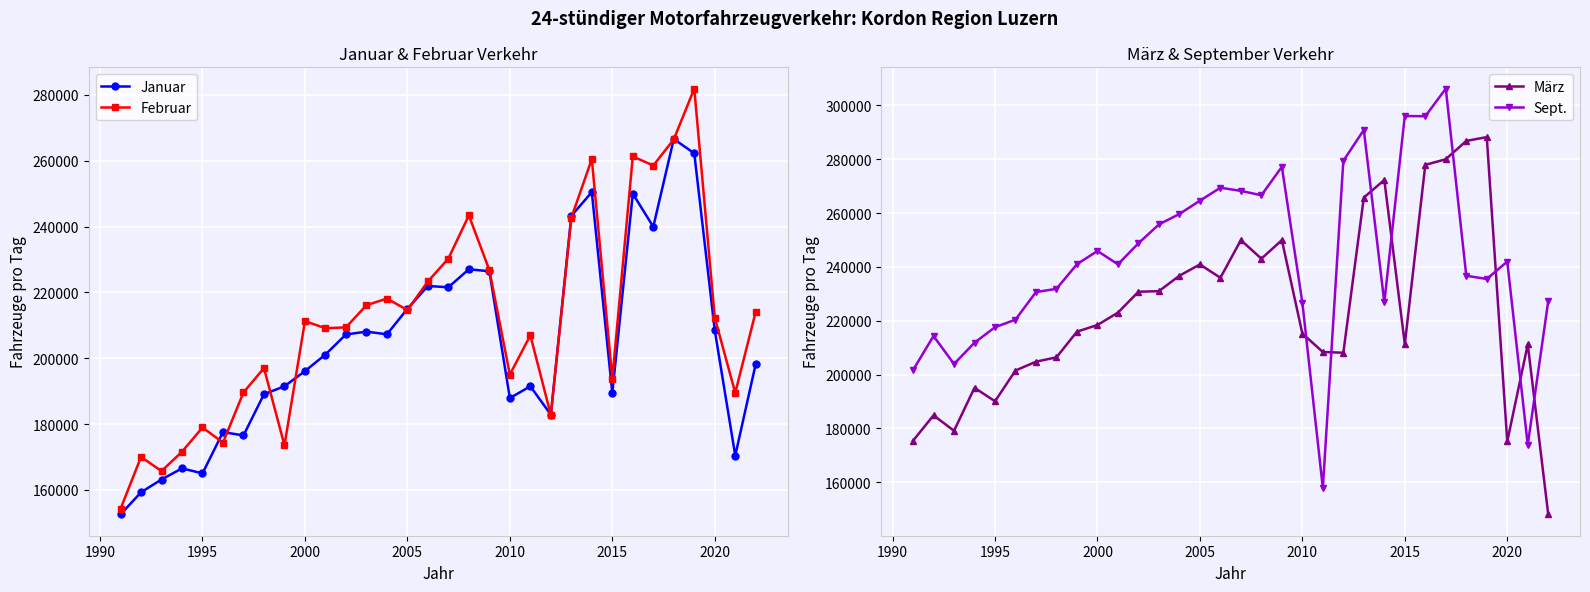

What is the highest value of the Januar series?

266600